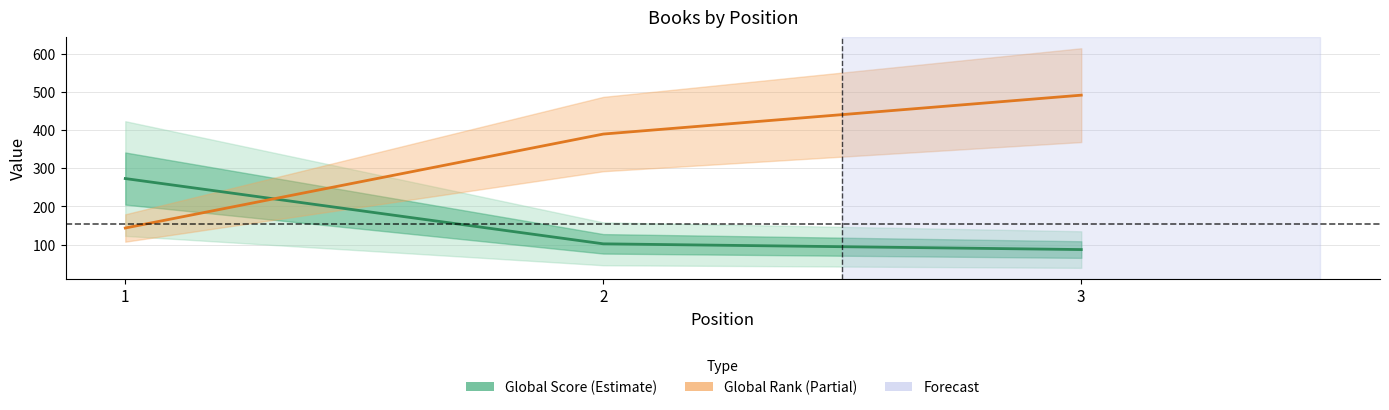

List the labels in order of Global Score value, largest first.

1, 2, 3